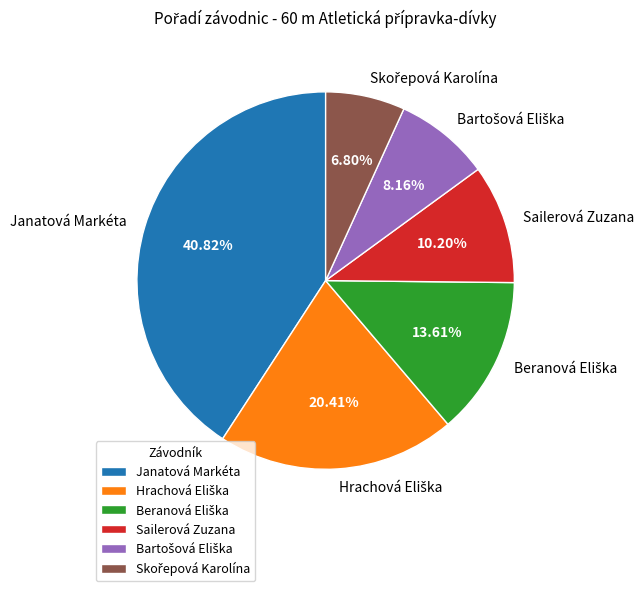

Count the number of slices in the pie.

6